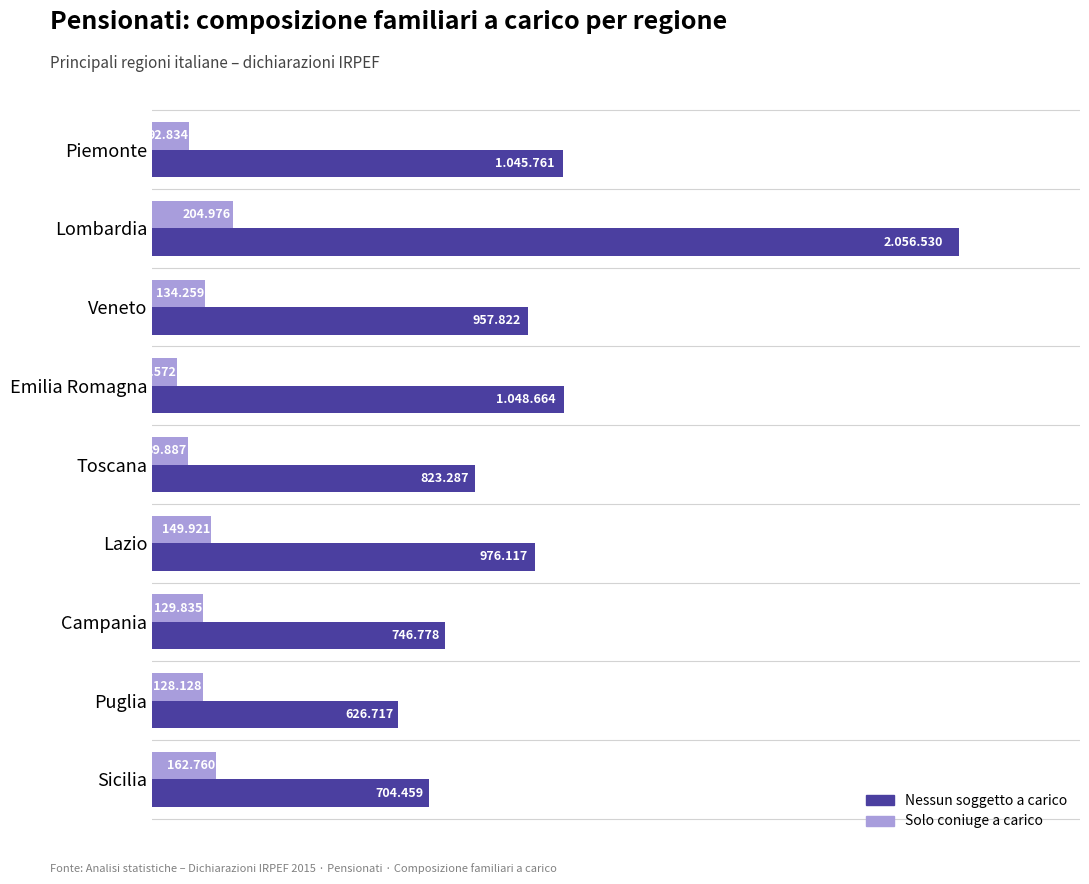

List the series in order of their peak value, lowest first.

Solo coniuge a carico, Nessun soggetto a carico